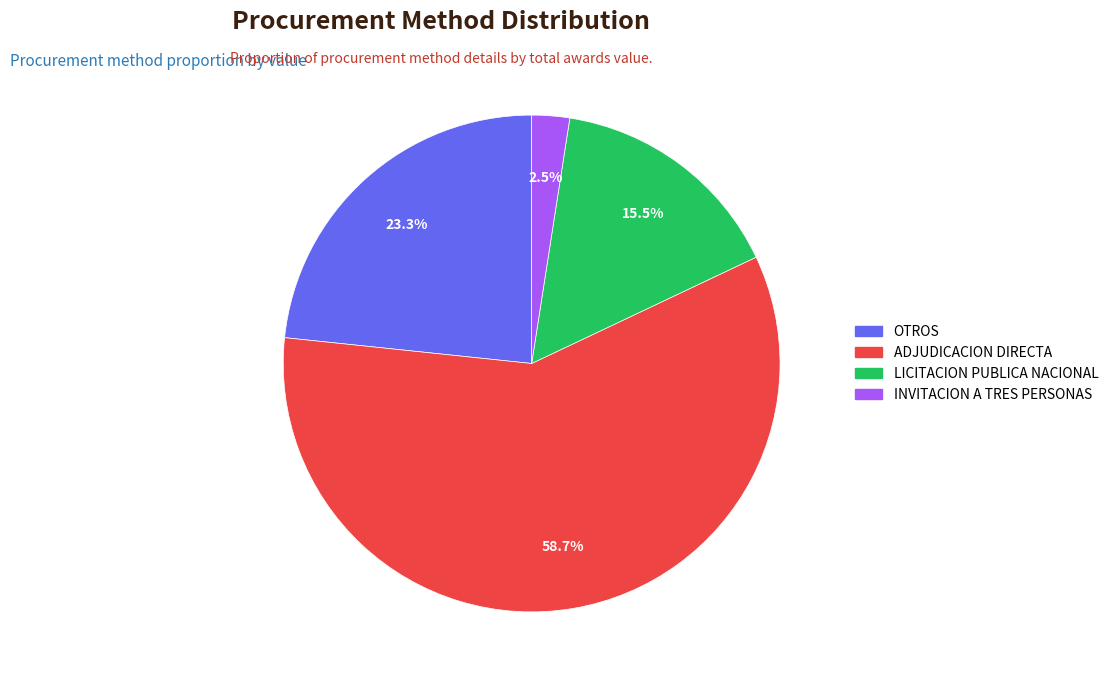

Does LICITACION PUBLICA NACIONAL account for over 50% of the chart?

No